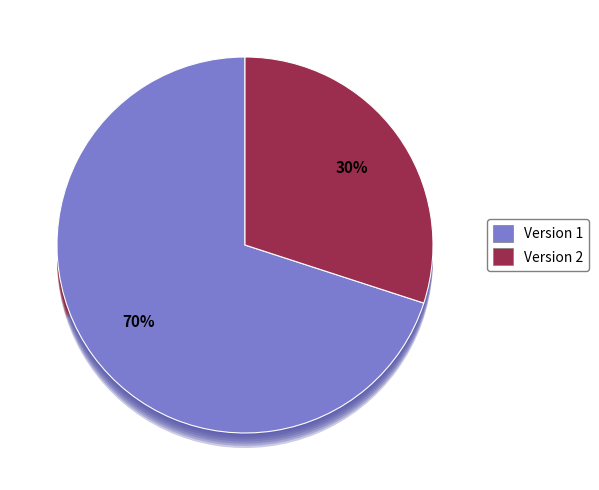

To the nearest percent, what is the average slice percentage?

10%